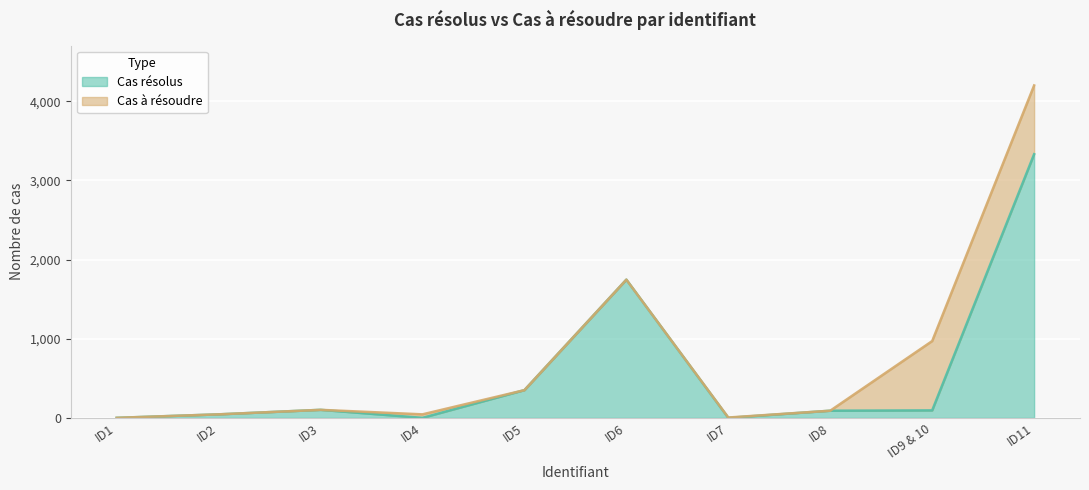

The value at ID7 is 0. True or false?

True